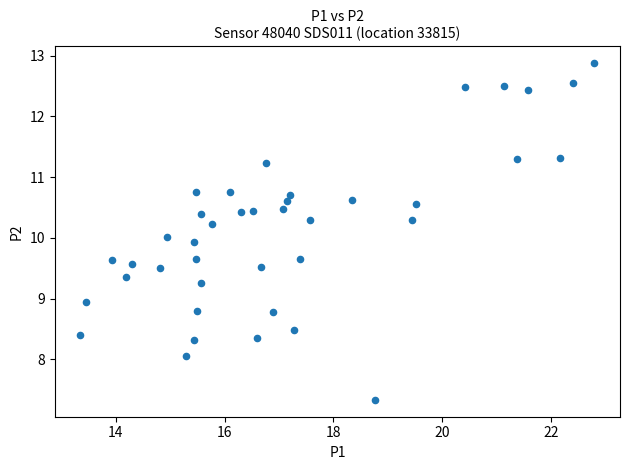

What is the range of X values (max minus min)?

9.5